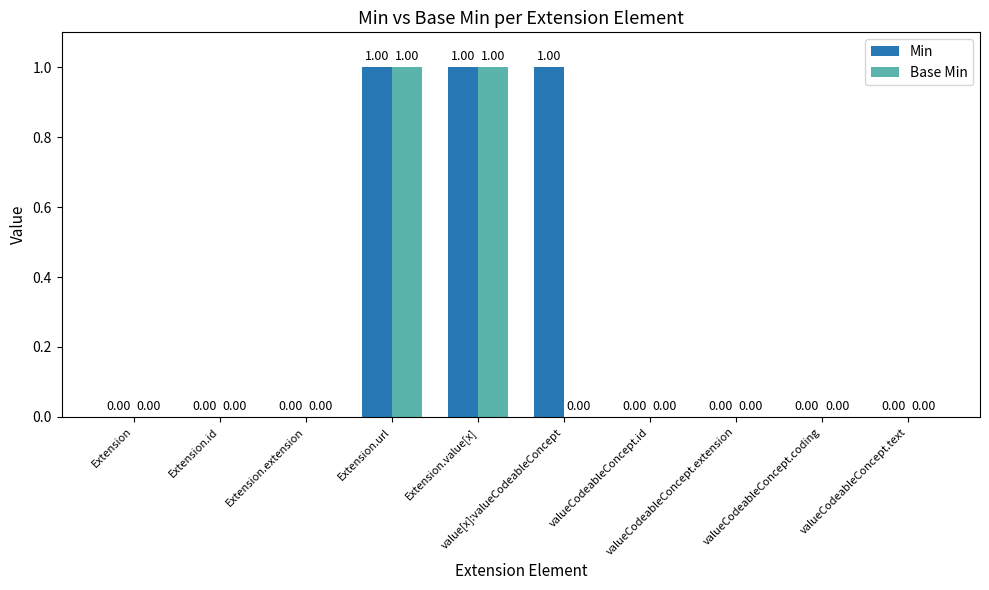

What is the sum of all Min values?

3